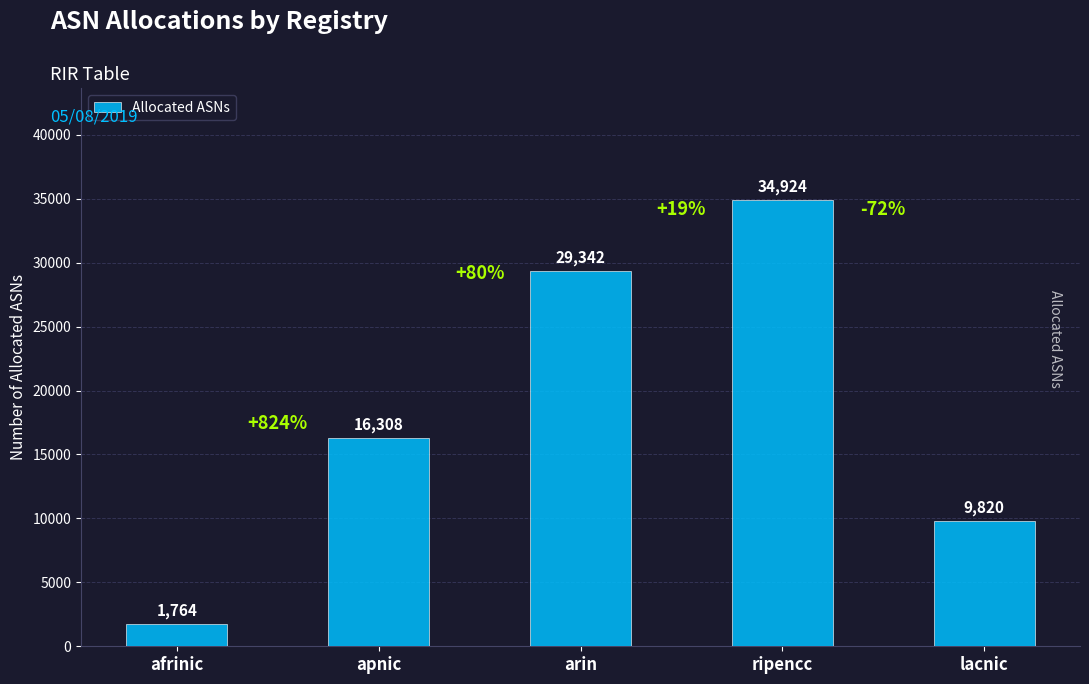

List the labels in order of value, largest first.

ripencc, arin, apnic, lacnic, afrinic